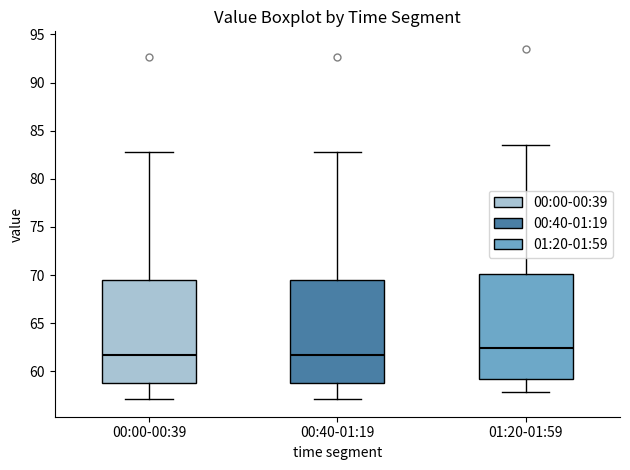

Where does the lower whisker of the box for 00:40-01:19 end on the y-axis? The values are not printed on the chart, so give them approximately, as read against the axis.

57.0